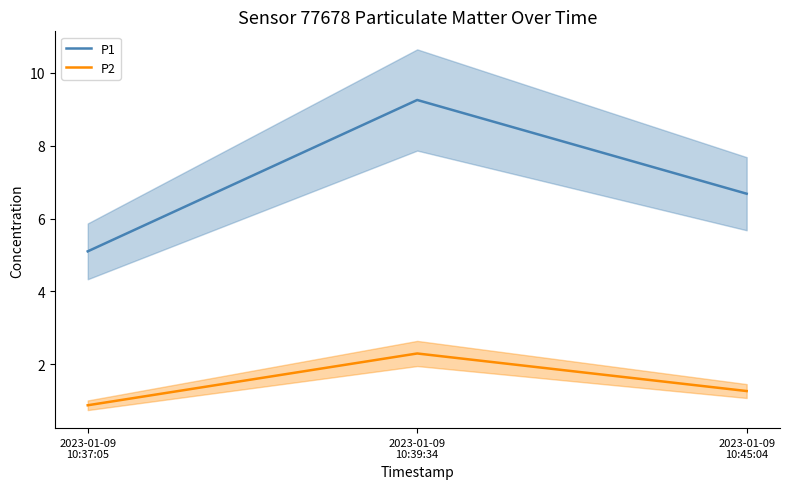

At how many categories does at least one series exceed 2?

3